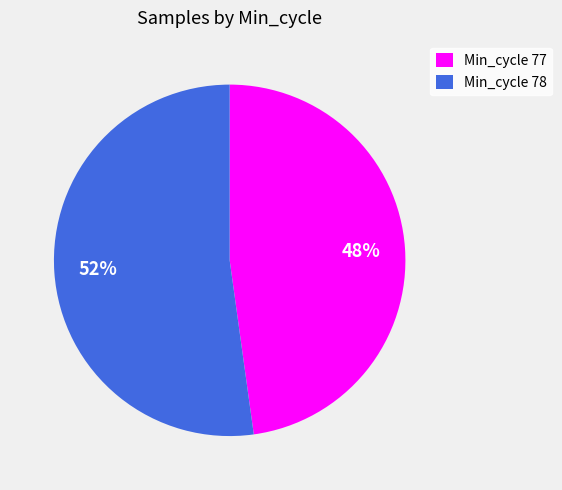

How many slices are in this pie chart?

2